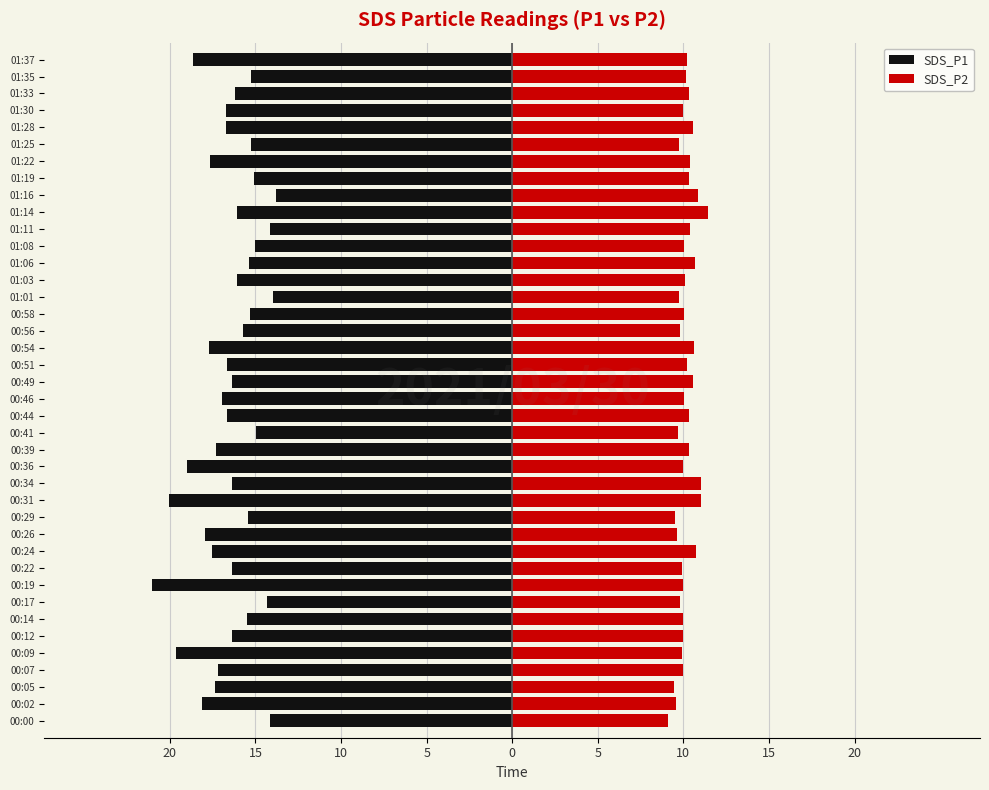

Does the chart contain any negative values?

Yes